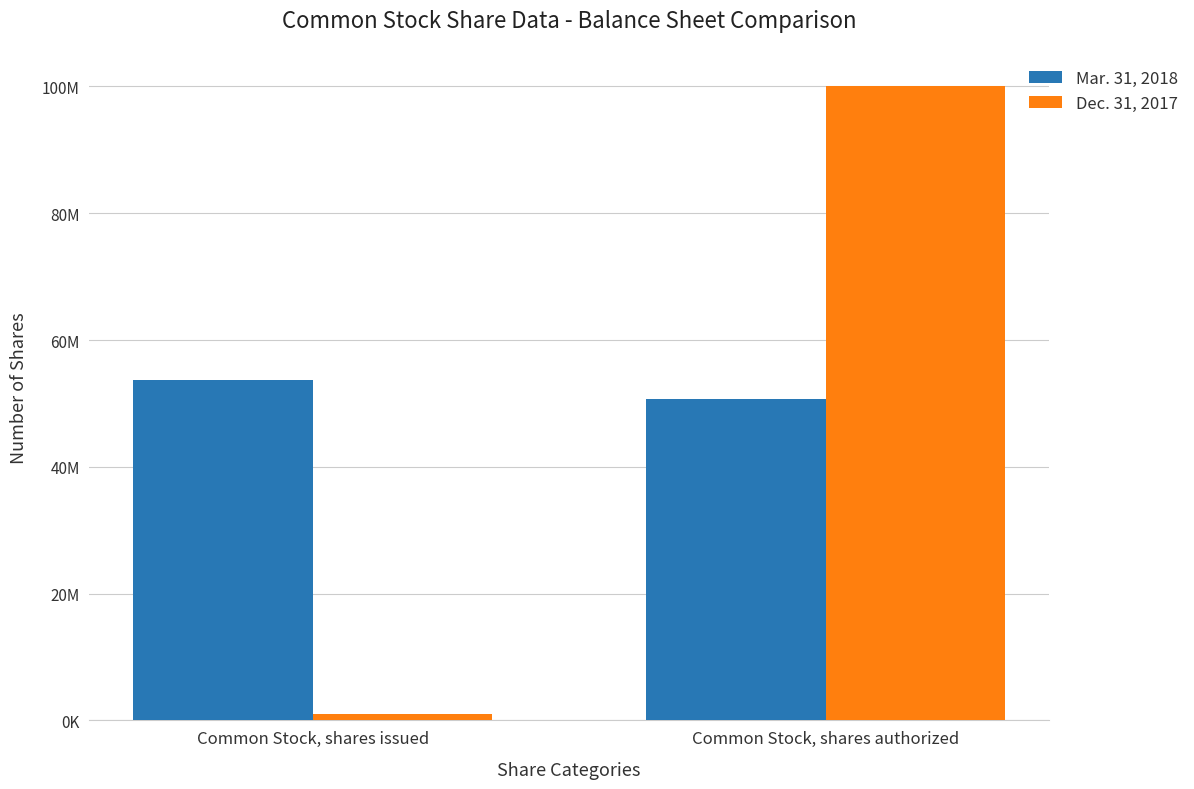

Which has a higher value, Common Stock, shares authorized or Common Stock, shares issued?

Common Stock, shares issued